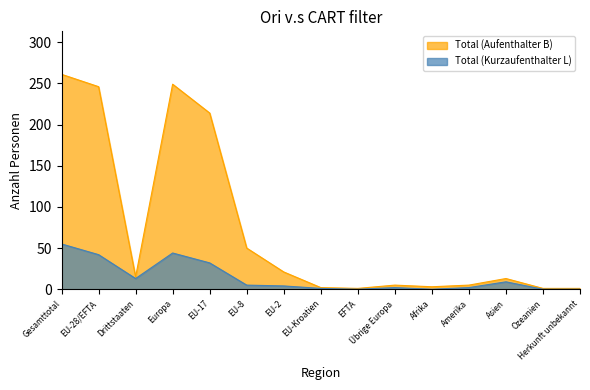

True or false: Total (Kurzaufenthalter L) and Total (Aufenthalter B) intersect in this chart.

False